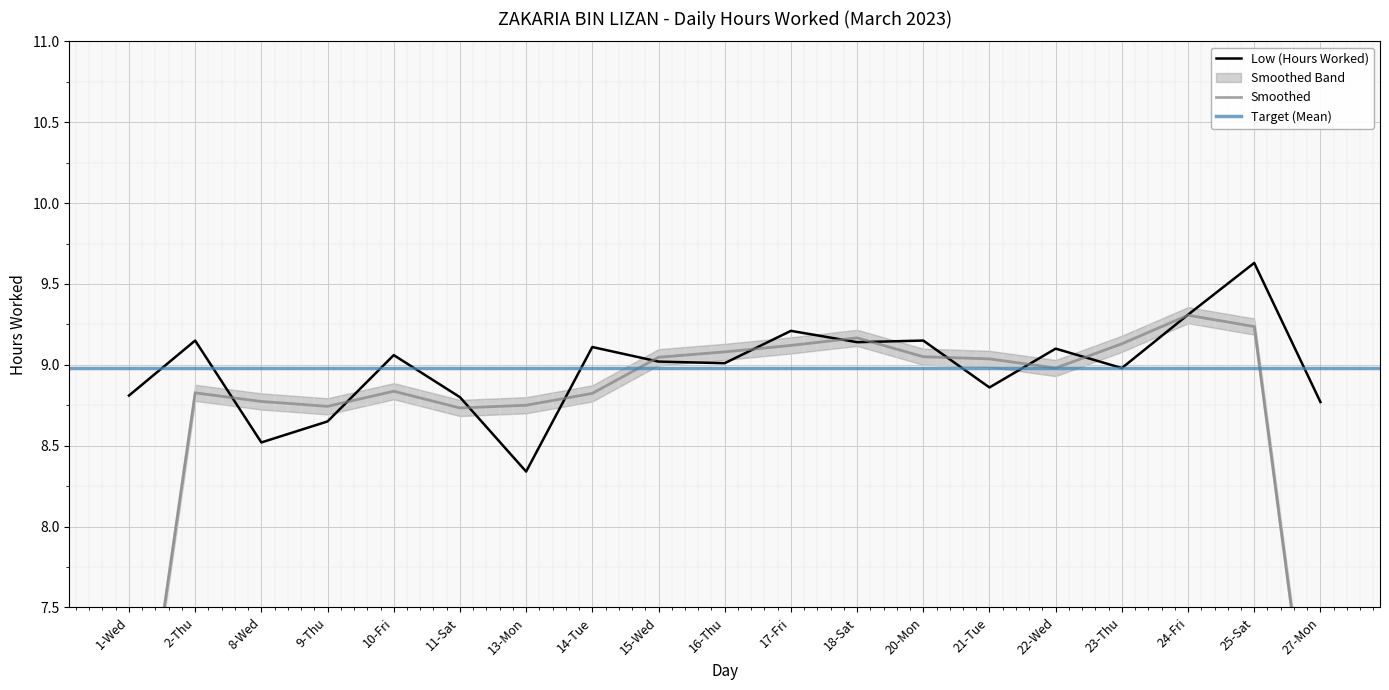

How many values are below 9?

8